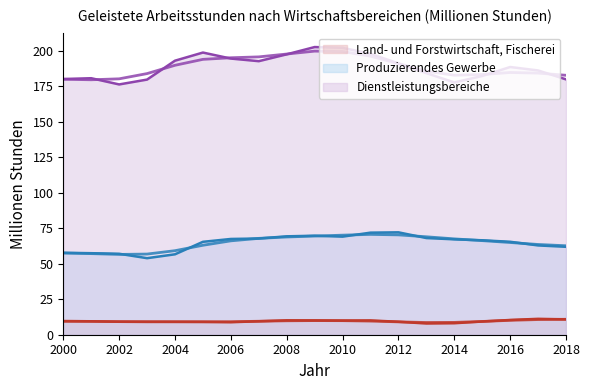

At 2002, list the series in order from largest to smallest.

Dienstleistungsbereiche, Produzierendes Gewerbe, Land- und Forstwirtschaft, Fischerei